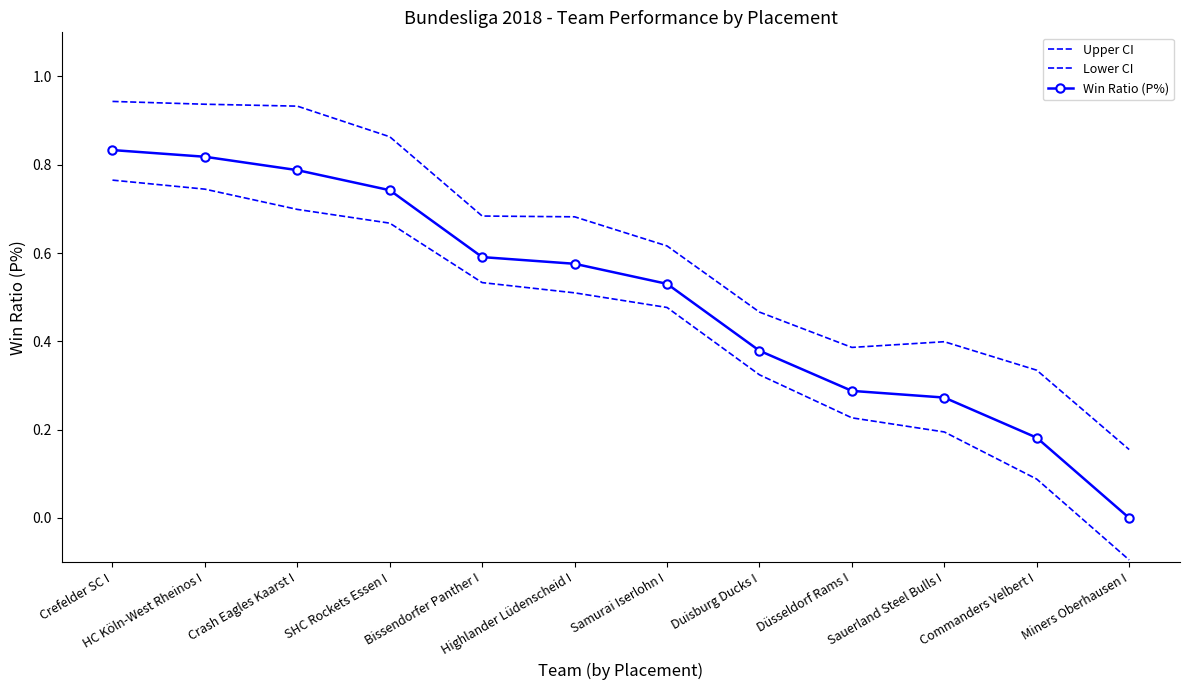

True or false: Upper CI and Lower CI cross at least once.

False